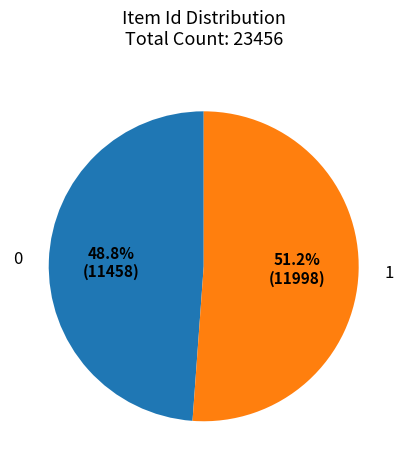

Does any single category account for the majority?

Yes